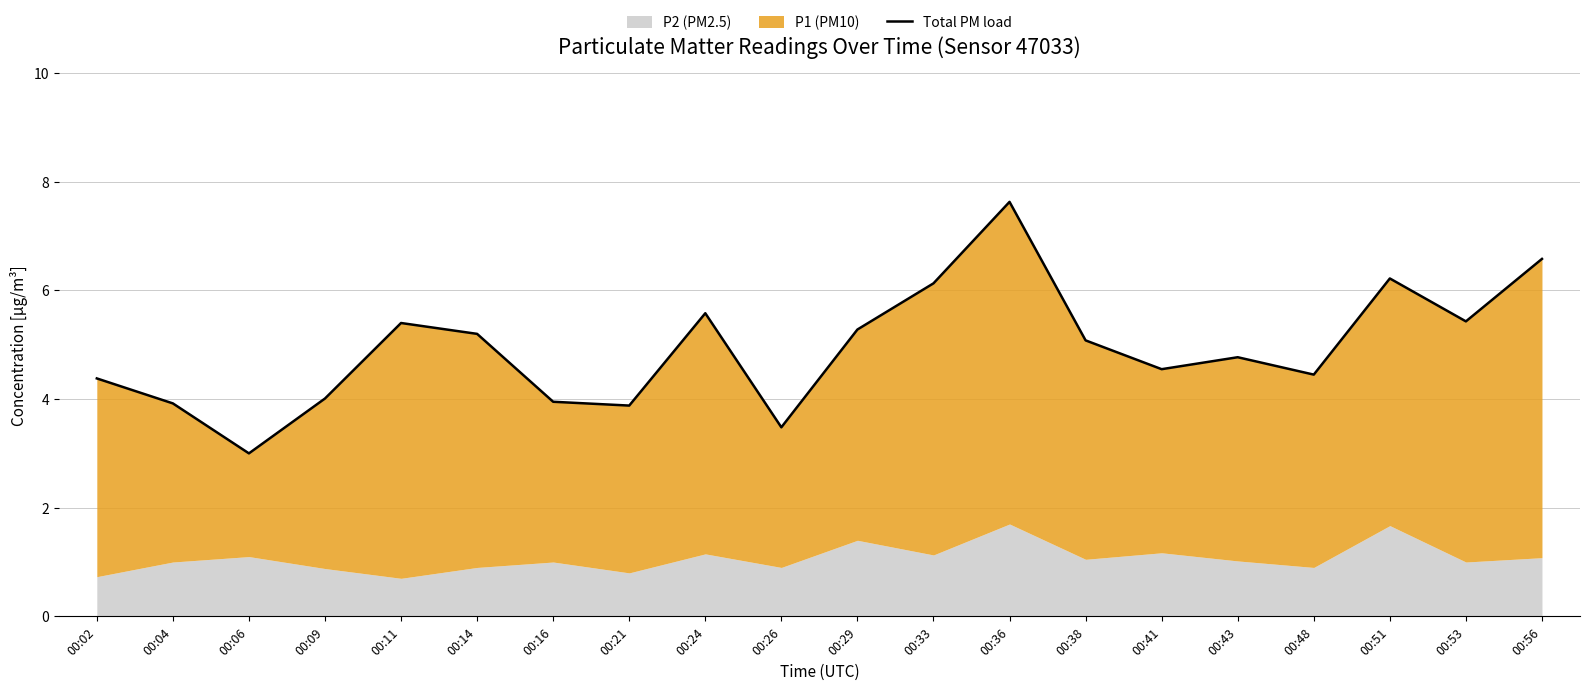

Which has a higher value, 00:48 or 00:21?

00:48